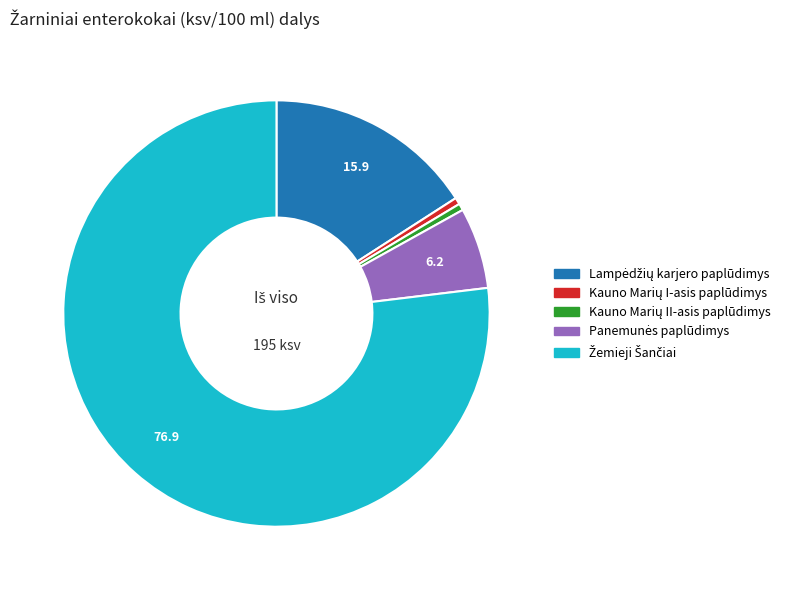

Is there any slice that represents more than half of the pie?

Yes